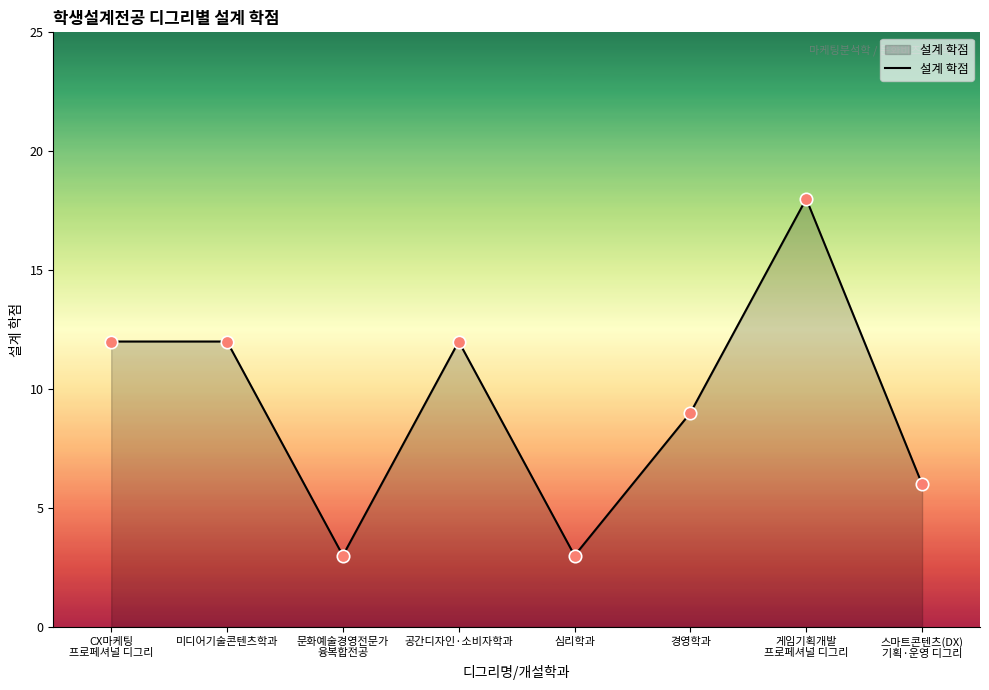

What is the ratio of the value at 경영학과 to the value at 게임기획개발
프로페셔널 디그리?

0.5